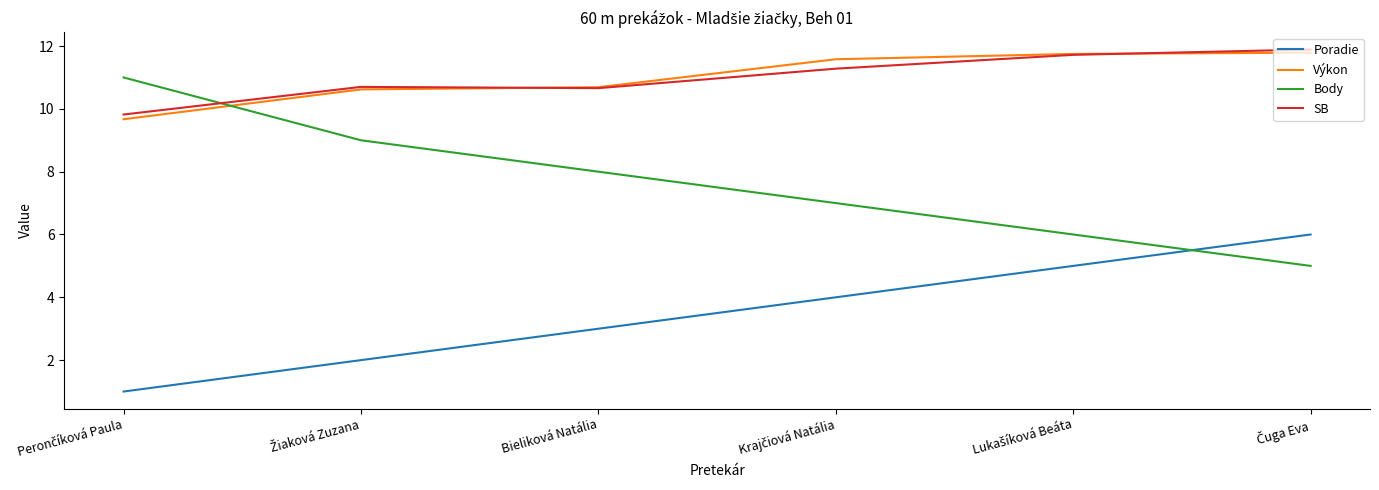

True or false: Body and SB intersect in this chart.

True